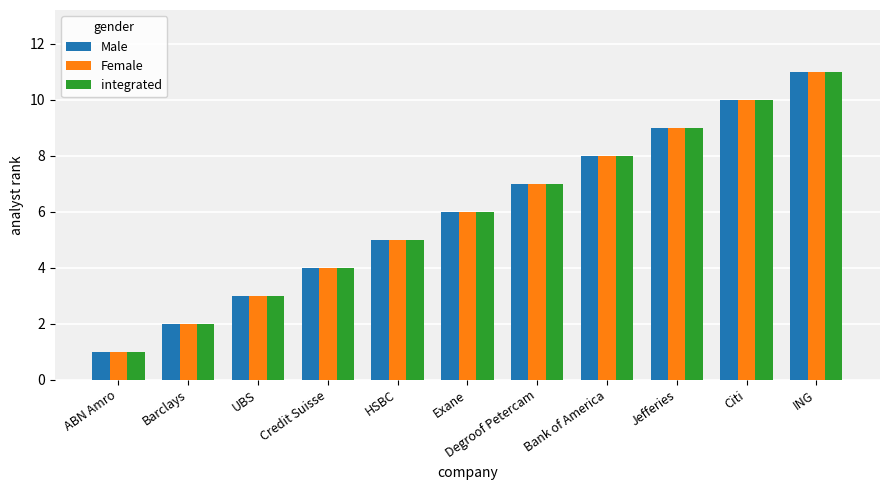

What is the total value across all series at UBS?

9